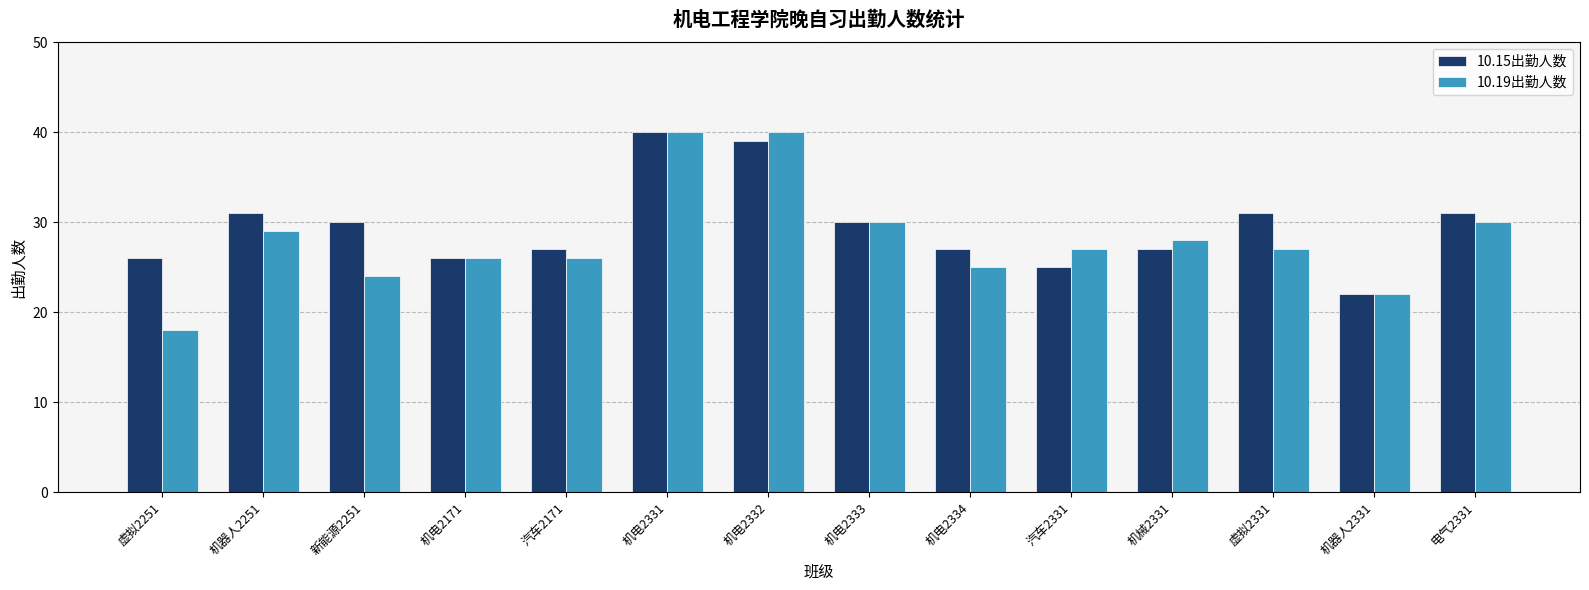

Where is 10.19出勤人数 nearest to the value 29?

机器人2251